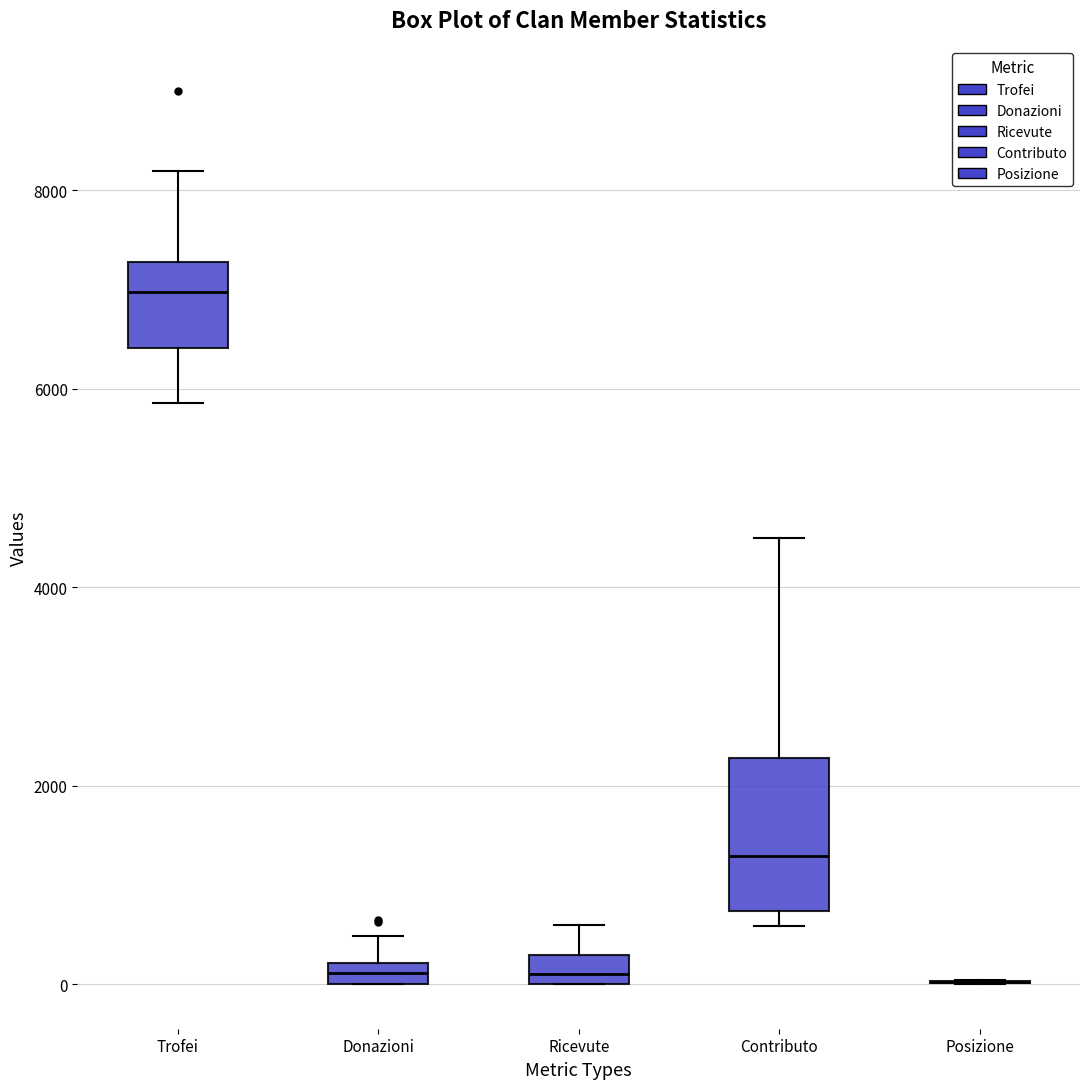

Which box is the tallest, from its lower edge to its upper edge?

Contributo